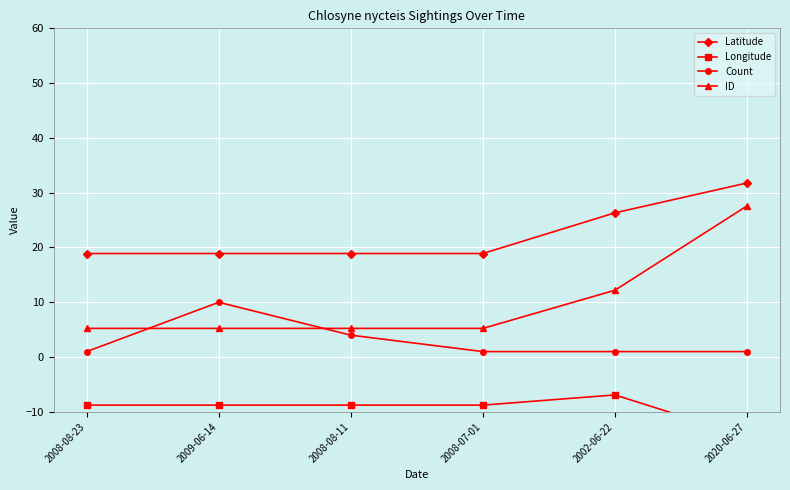

Does the chart display data point markers on the line(s)?

Yes